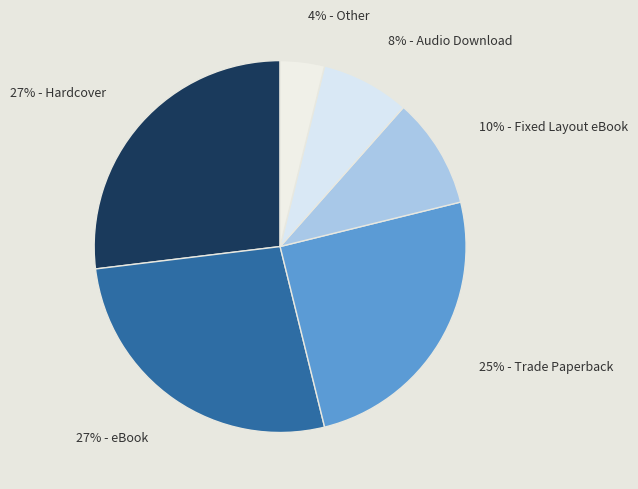

What percentage is the 27% - Hardcover slice, to the nearest percent?

27%